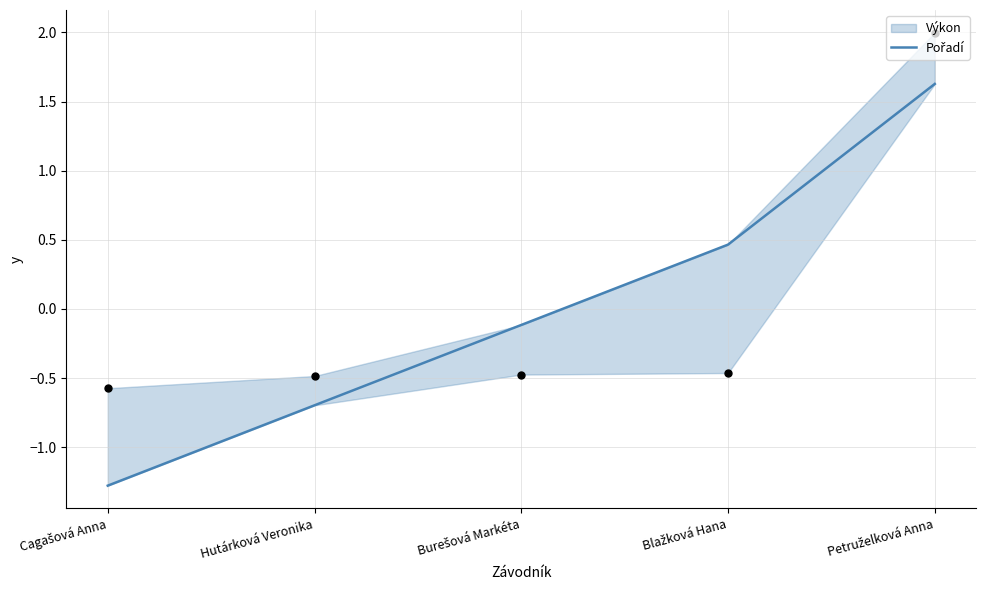

What is the change in value from Burešová Markéta to Blažková Hana?

+0.6